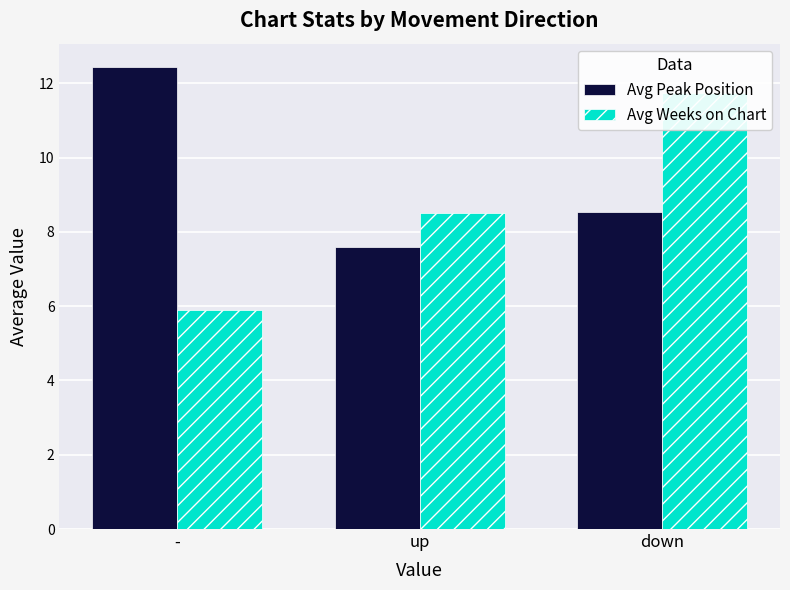

Reading left to right, transcribe all the data shown in this chart.

Avg Peak Position: -=12.4	up=7.6	down=8.5
Avg Weeks on Chart: -=5.9	up=8.5	down=11.7